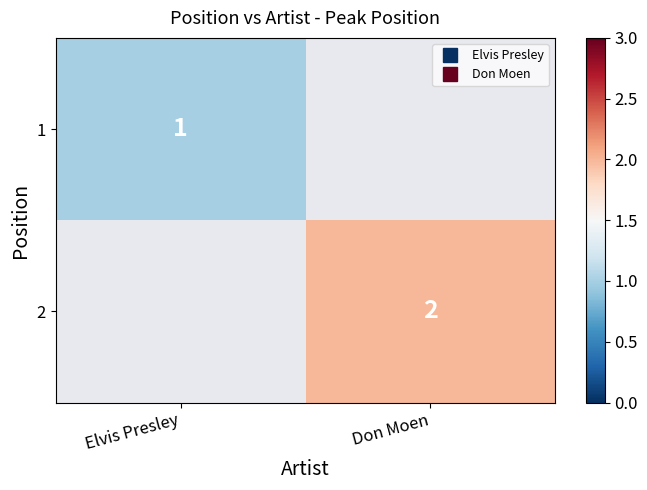

The 1 series shows 1.0 at Elvis Presley. True or false?

True